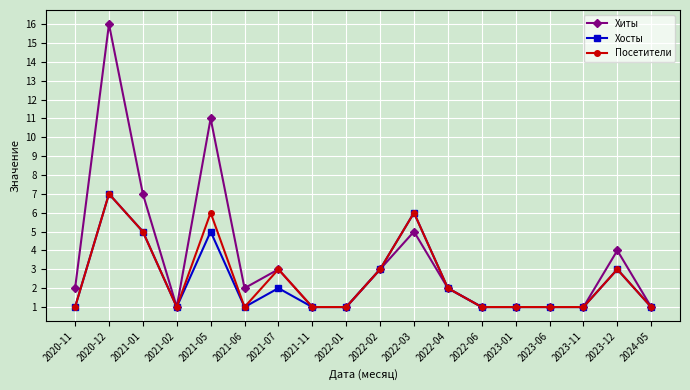

The value of Посетители at 2020-12 is 12. True or false?

False